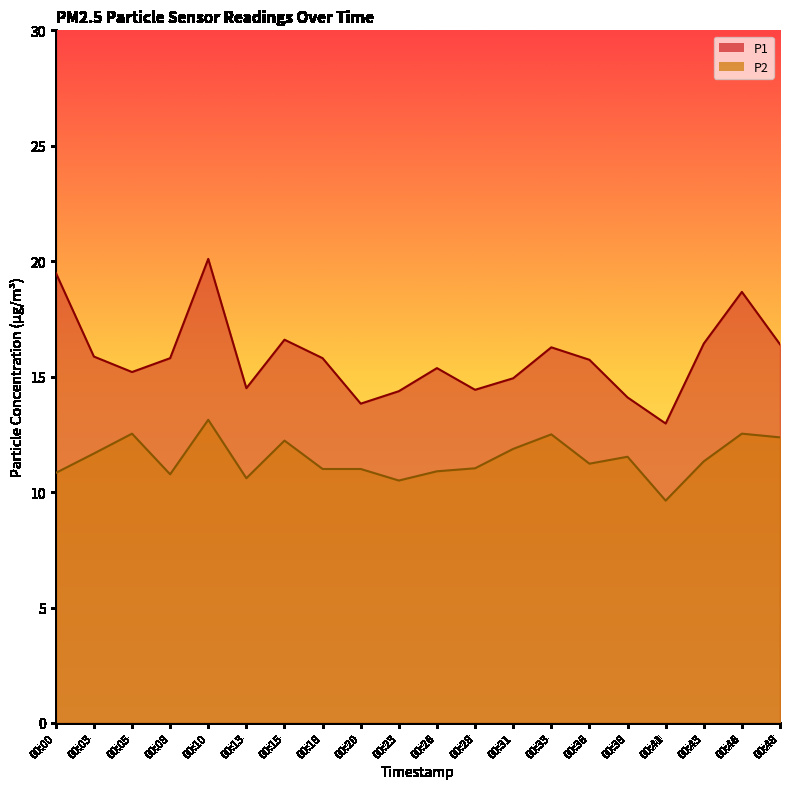

What is the spread (max minus min) of values at 00:23?

3.9